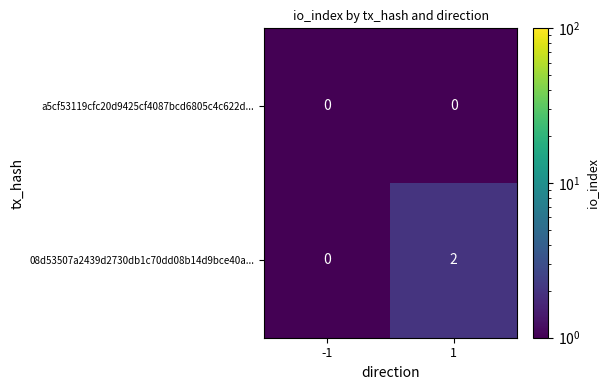

Between -1 and 1, which series saw the biggest shift?

08d53507a2439d2730db1c70dd08b14d9bce40a...